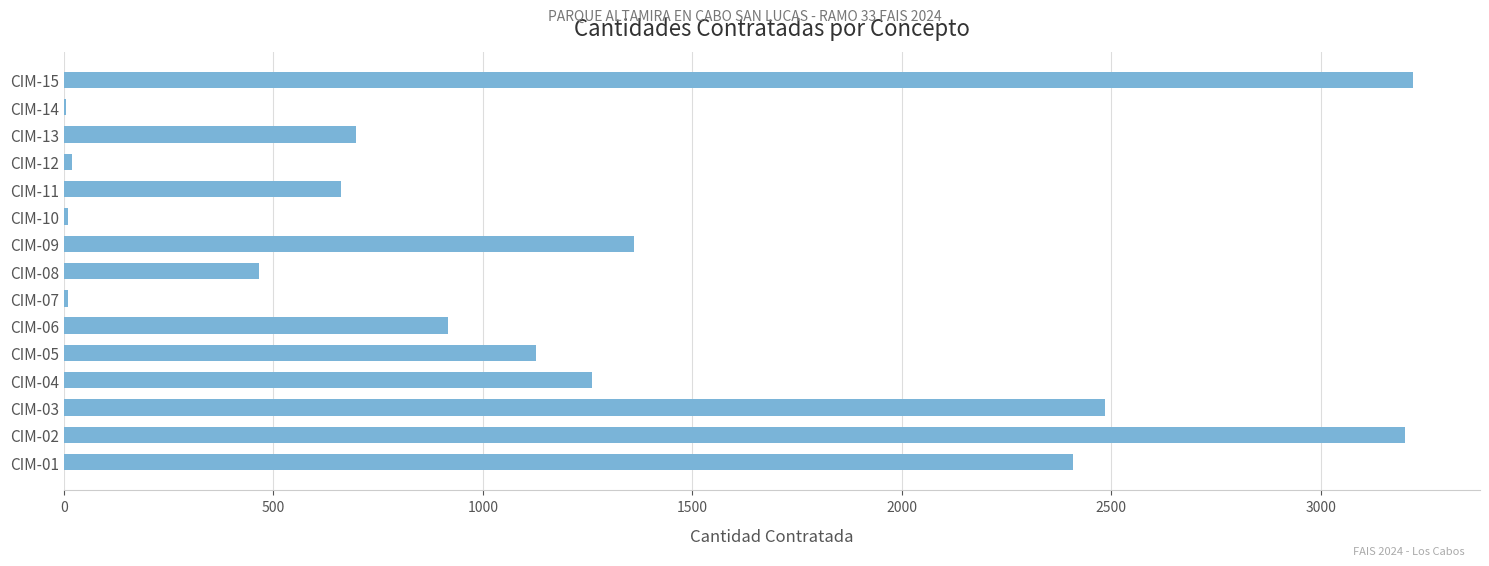

What is the greatest value displayed?

3218.9